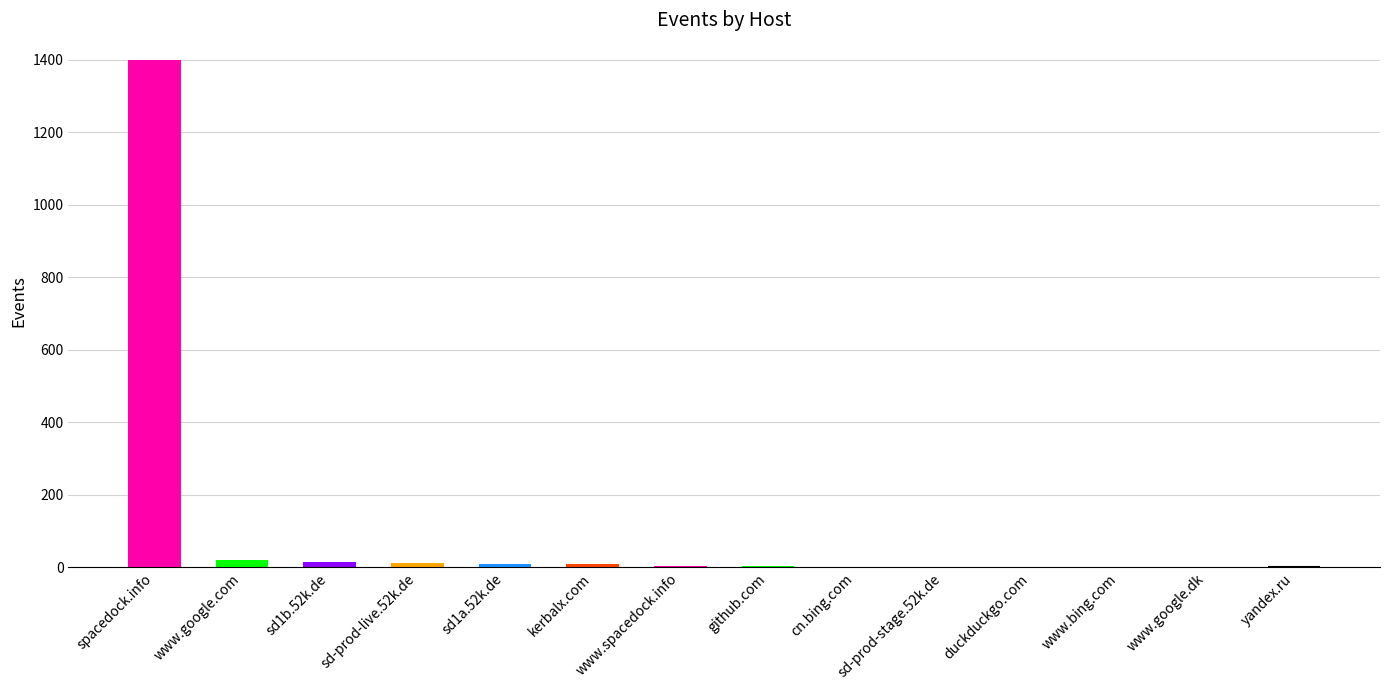

At which label does the data first exceed 5?

spacedock.info